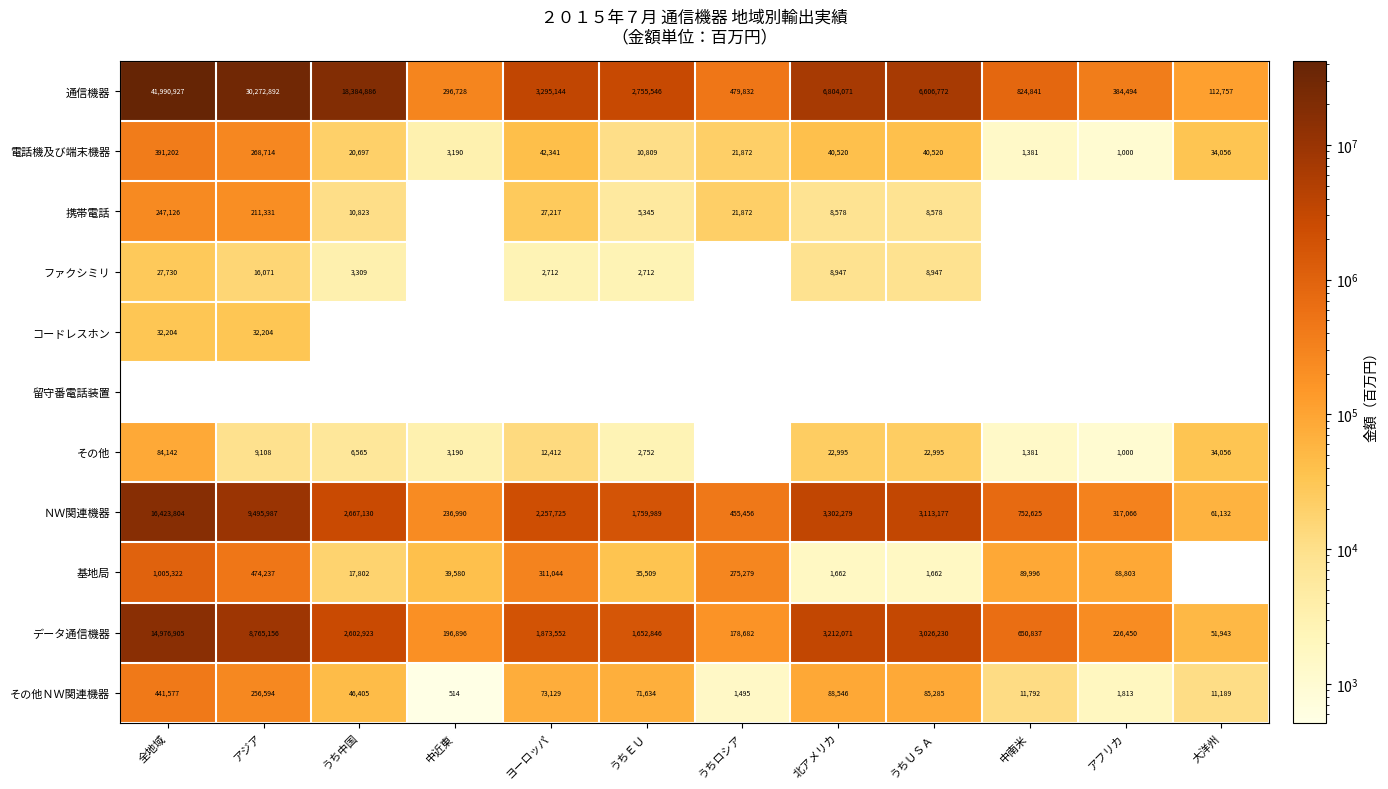

Is the value of 電話機及び端末機器 at アジア greater than the value of 通信機器 at 全地域?

No